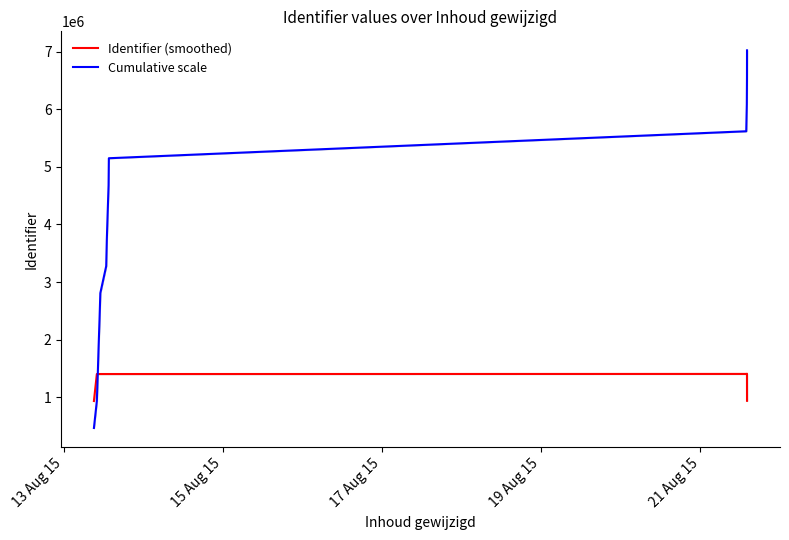

What is the average value of the Cumulative scale series?

3744792.0